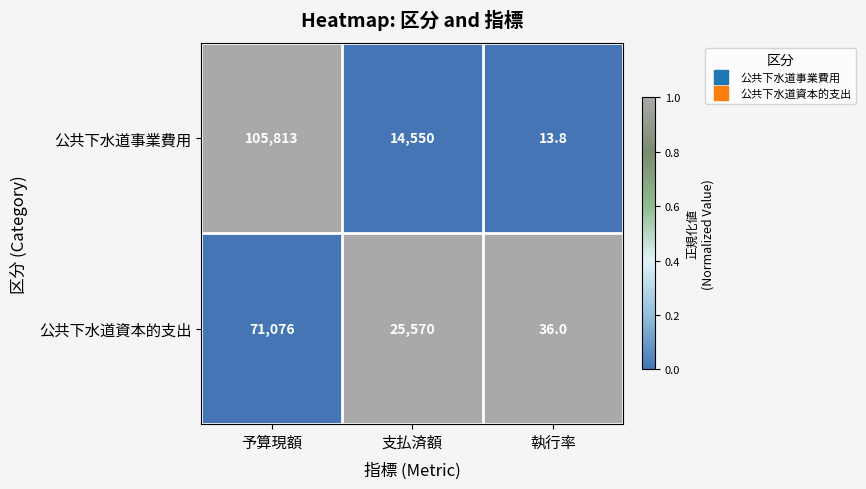

Reading left to right, extract all data points from this chart.

公共下水道事業費用: 予算現額=105813.0	支払済額=14550.0	執行率=13.8
公共下水道資本的支出: 予算現額=71076.0	支払済額=25570.0	執行率=36.0